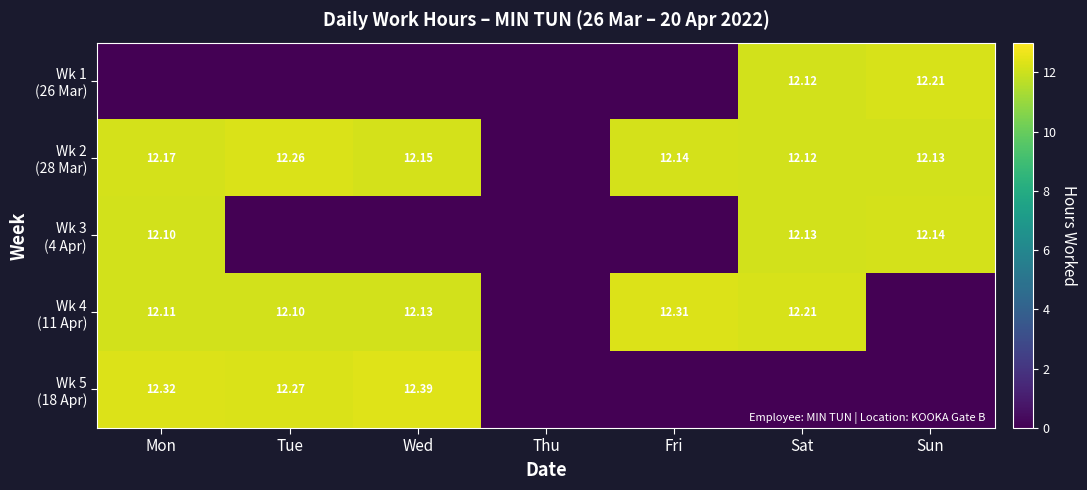

Is the value of Wk 4 (11 Apr) at Sat greater than the value of Wk 3 (4 Apr) at Wed?

Yes